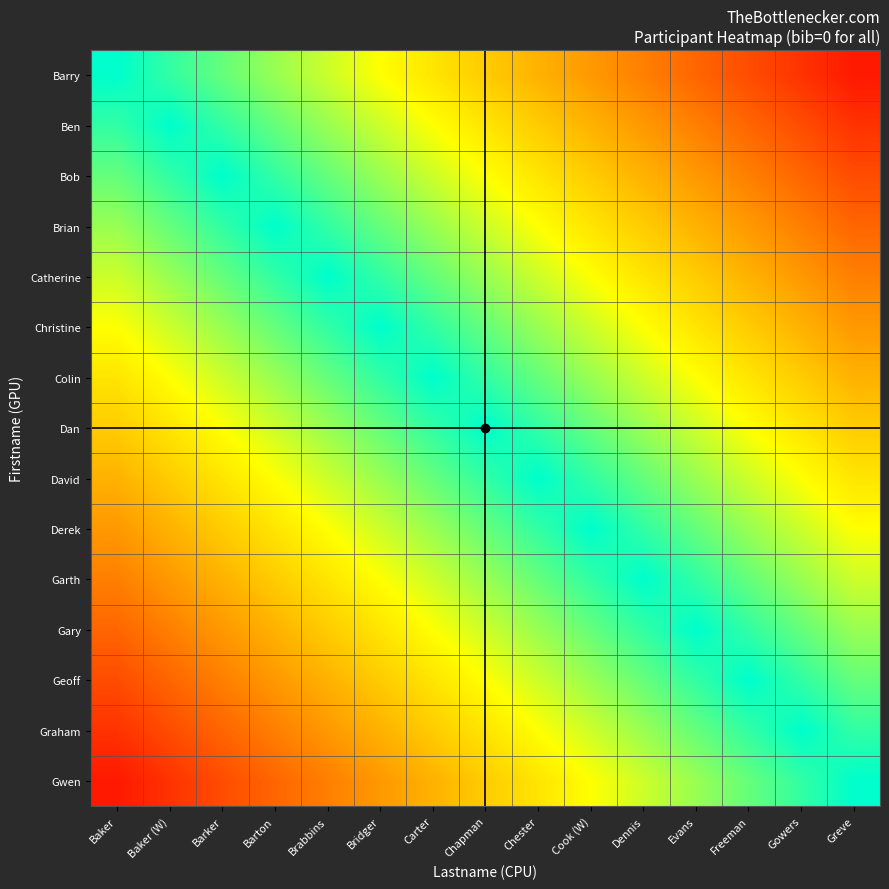

Between Baker (W) and Chester, which is larger?

Baker (W)